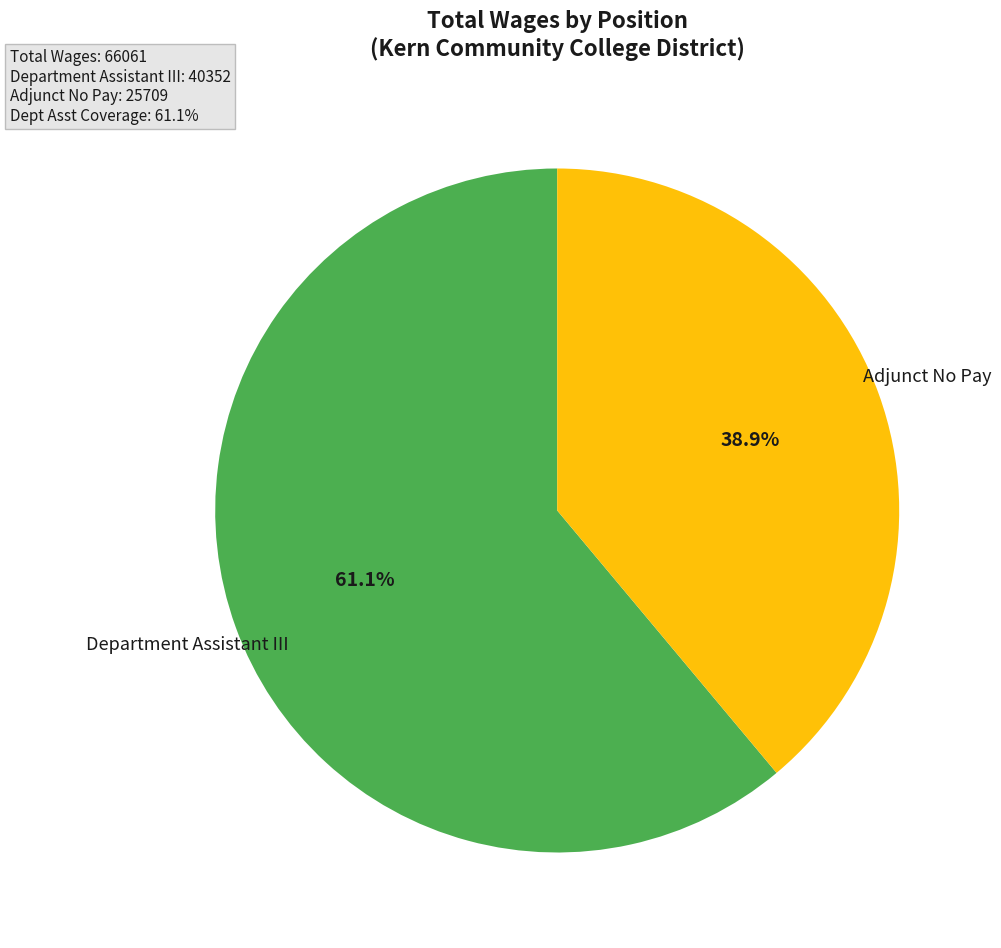

How many segments does this pie chart have?

2